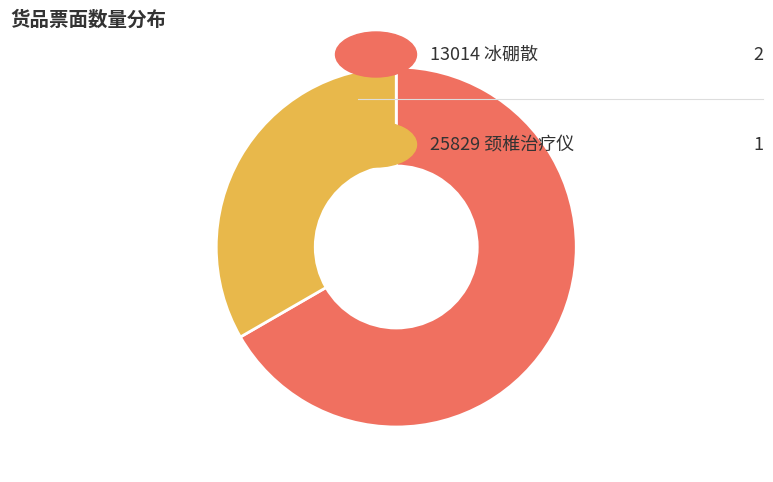

Is there any slice that represents more than half of the pie?

Yes